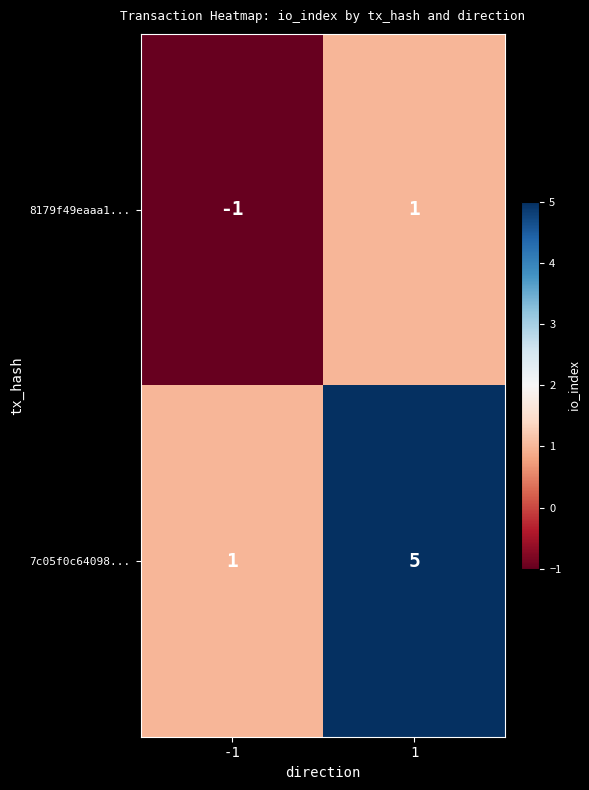

At how many categories does at least one series exceed 3?

1